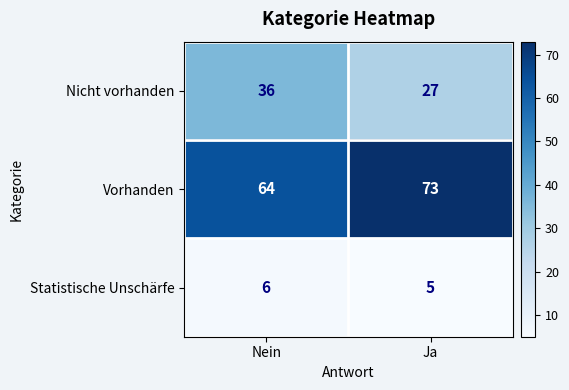

Is it true that Vorhanden equals 73 at Ja?

True